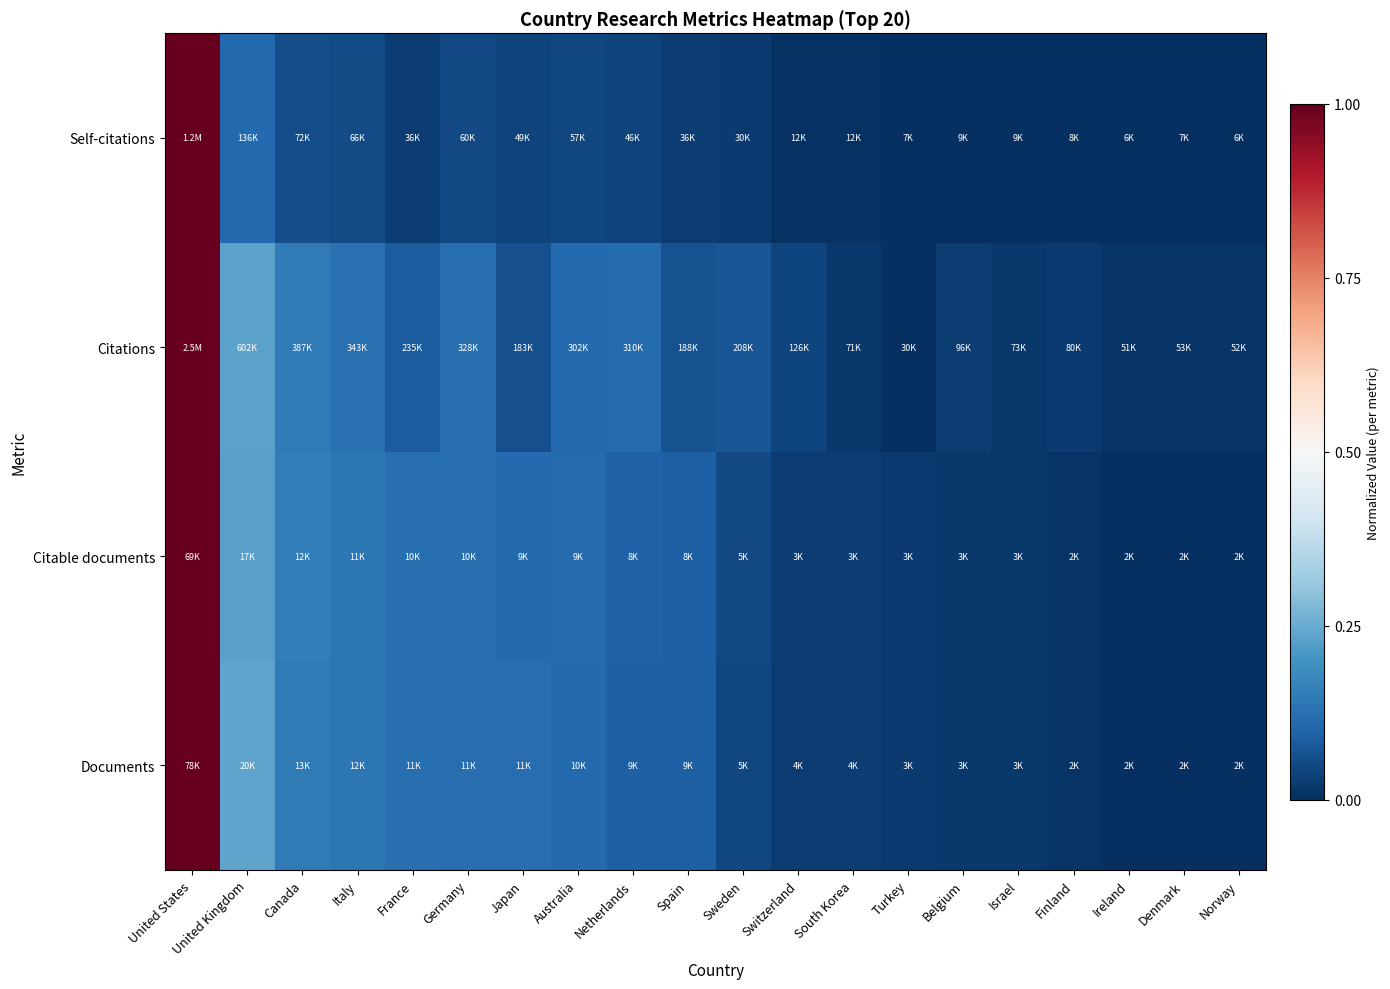

Which has a higher value, Netherlands or Finland?

Netherlands